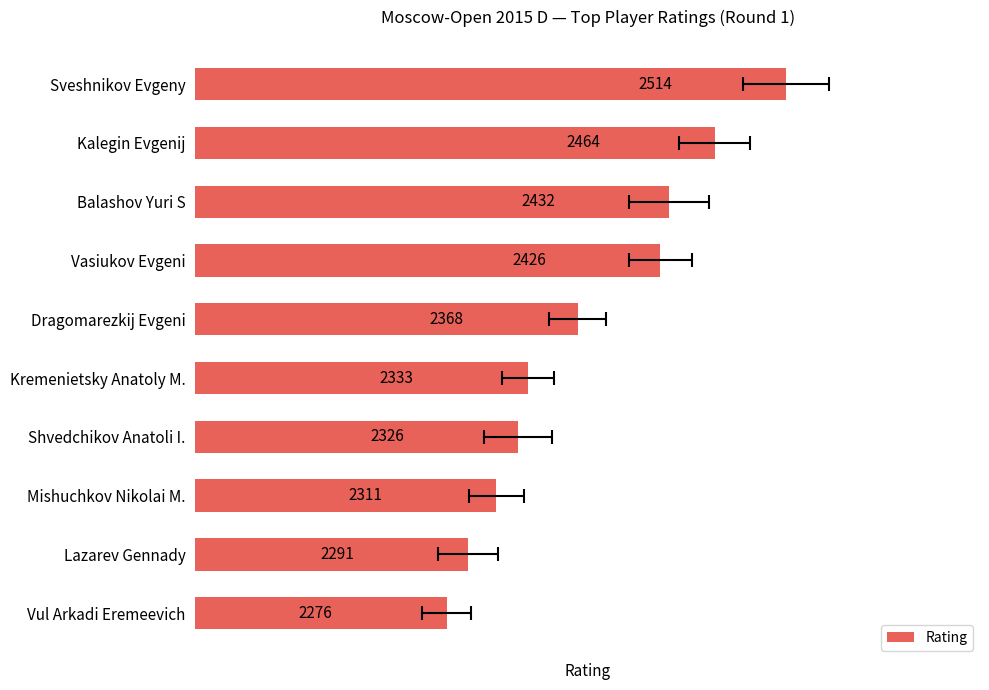

What is the value of the 9th bar from the left?

2291